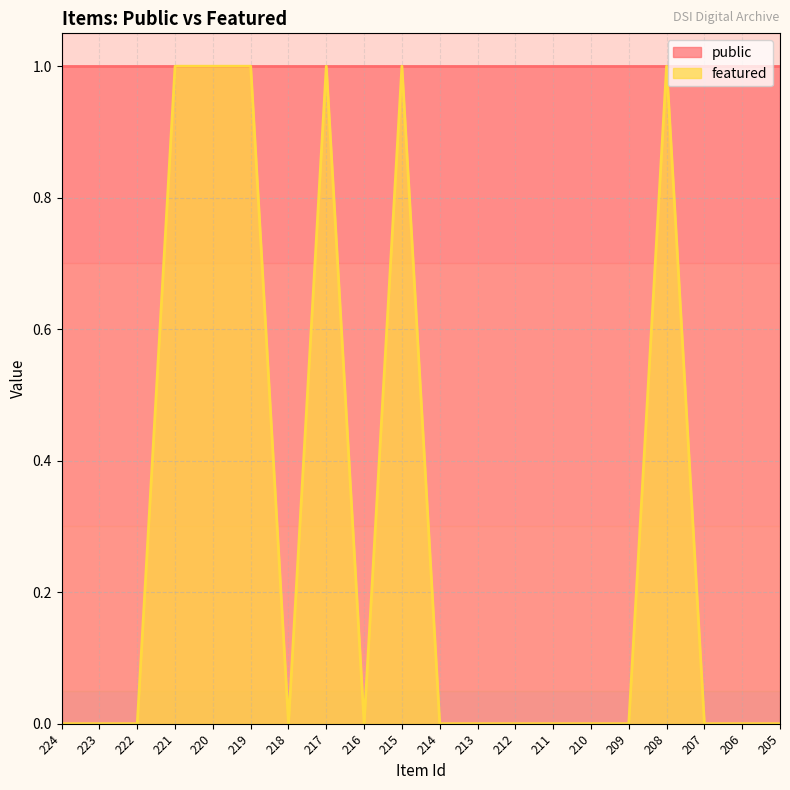

What is the change in value from 208 to 205?

-1